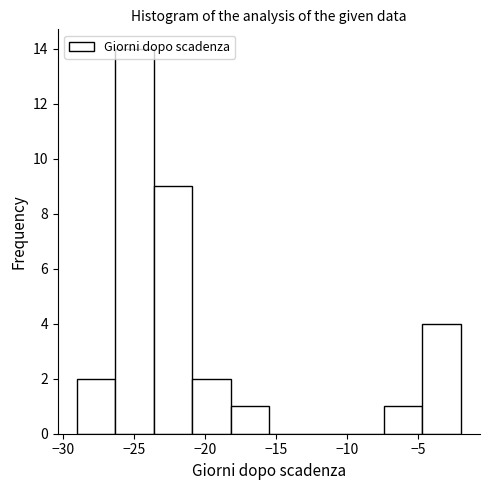

How tall is the bar that spans -20.9 to -18.2 on the x-axis? Neither the bar edges nor the heights are printed on the chart, so give them approximately, as read against the axes.

2